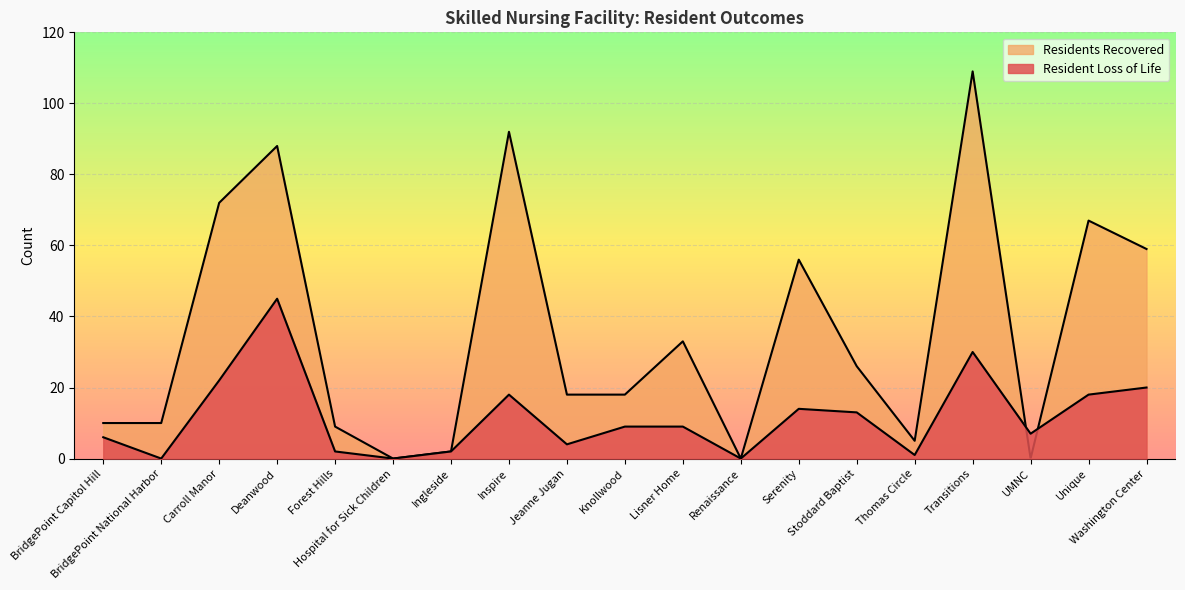

Reading right to left, list all the values displayed in this chart.

Resident Loss of Life: 20	18	7	30	1	13	14	0	9	9	4	18	2	0	2	45	22	0	6
Residents Recovered: 59	67	0	109	5	26	56	0	33	18	18	92	2	0	9	88	72	10	10